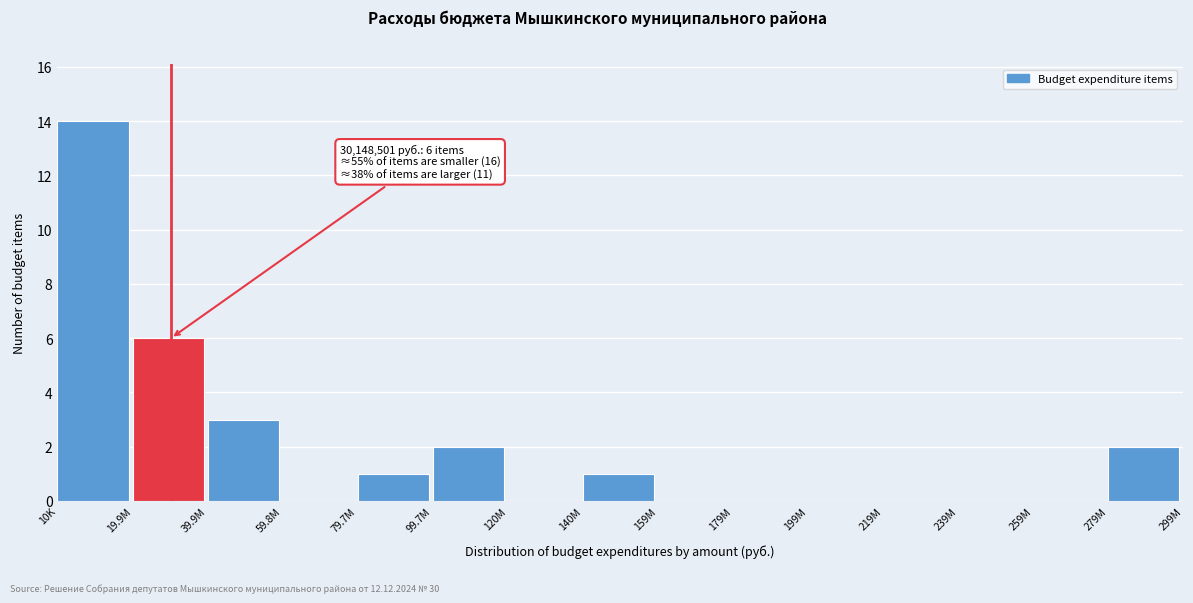

Reading left to right, extract all data points from this chart.

10K=14	19.9M=6	39.9M=3	59.8M=0	79.7M=1	99.7M=2	120M=0	140M=1	159M=0	179M=0	199M=0	219M=0	239M=0	259M=0	279M=2